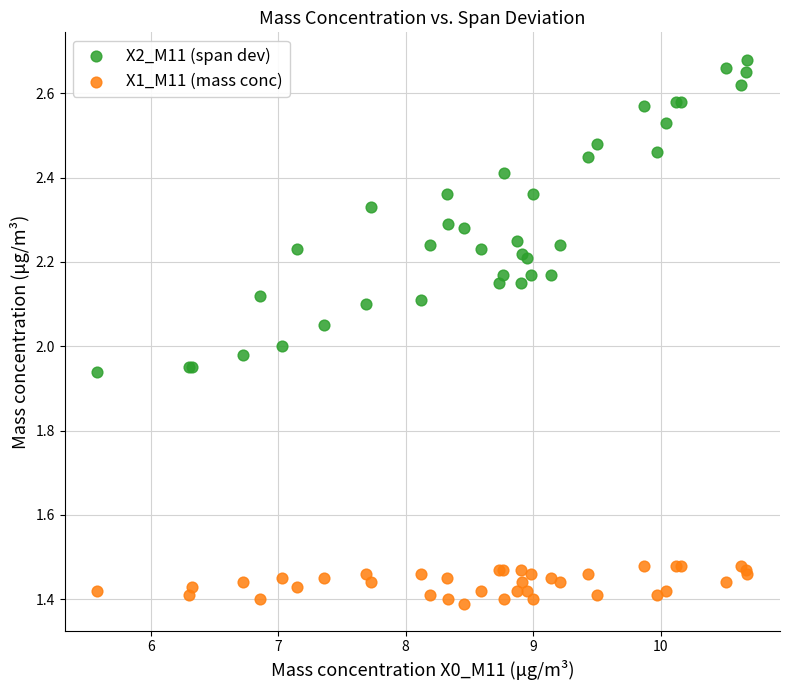

Which series contains the lowest Y value?

X1_M11 (mass conc)